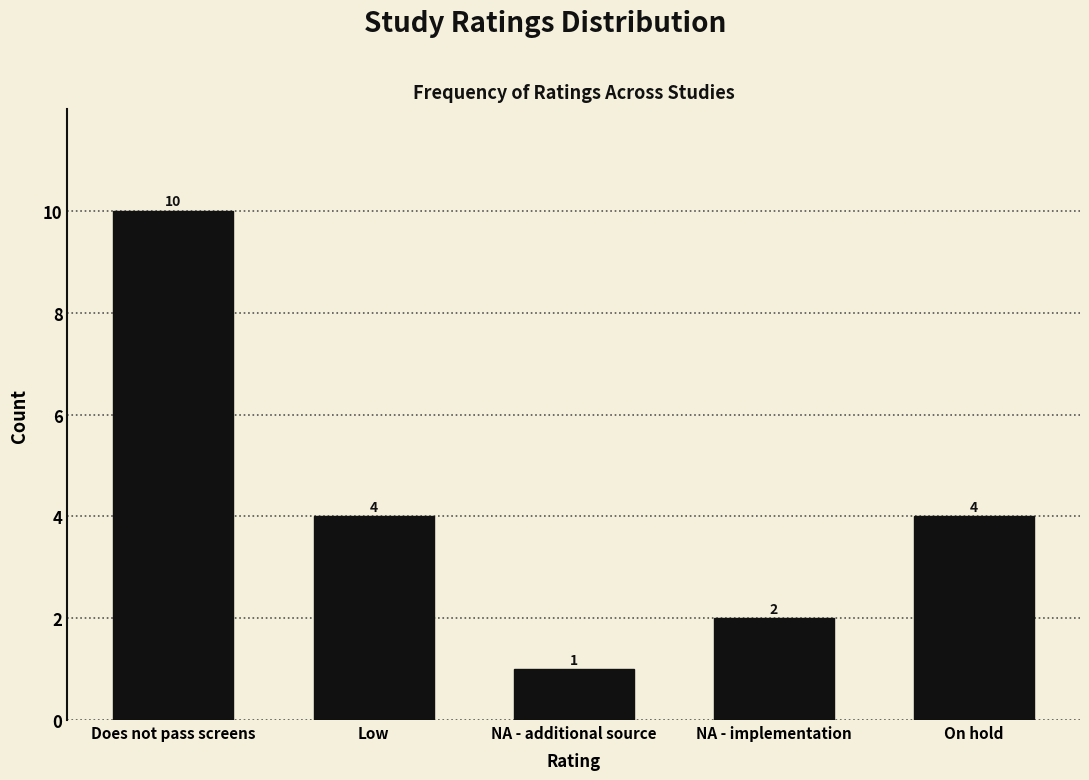

Reading left to right, extract all data points from this chart.

10	4	1	2	4